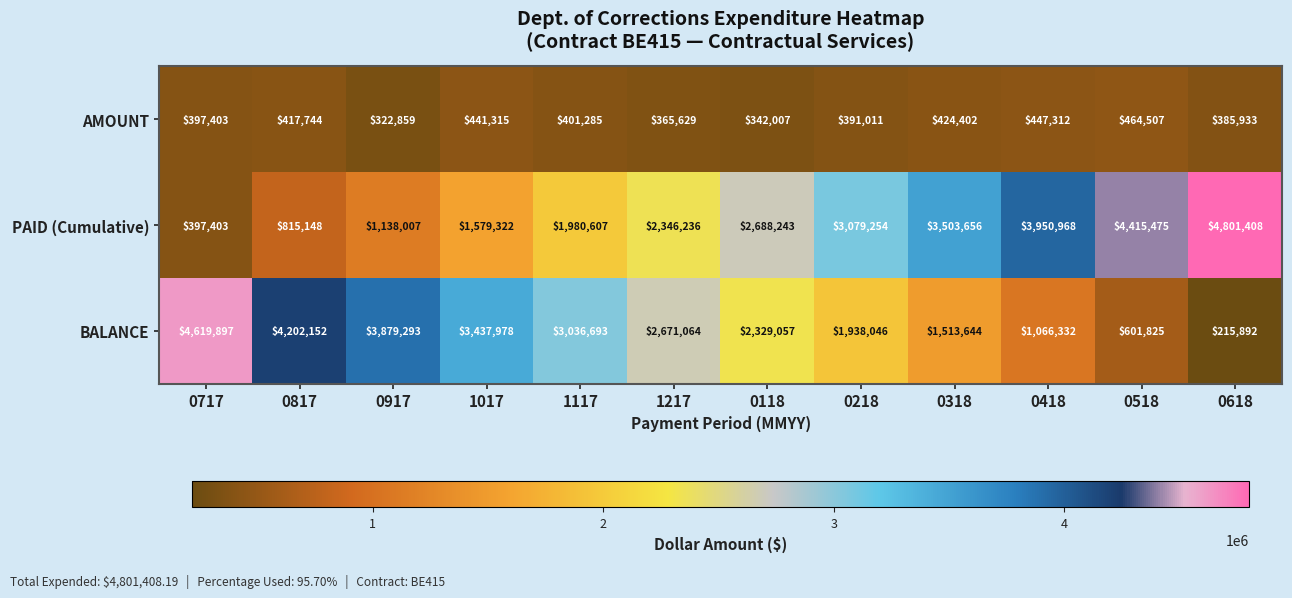

How many data points does each series have?

12